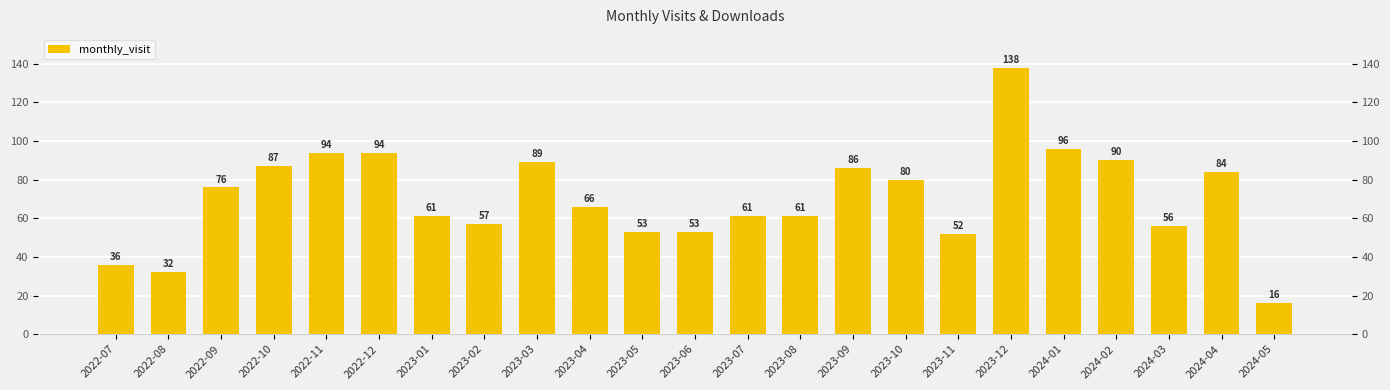

Does the chart contain any negative values?

No